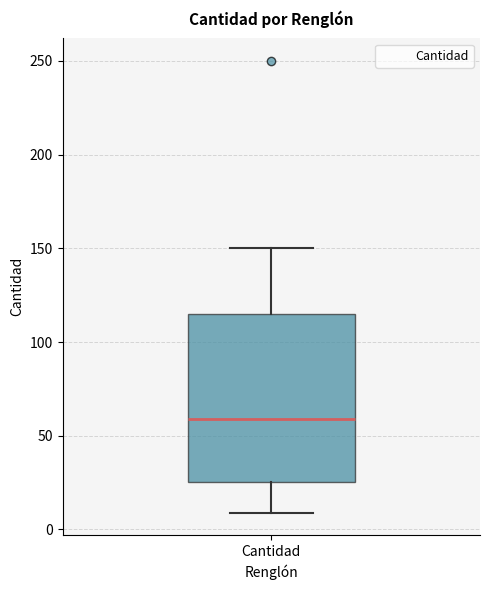

Read this box plot against the y-axis: the position of the median line, the range covered by the box, and the ends of both whiskers. The values are not printed on the chart, so give them approximately, as read against the axis.

median 60, box 25 to 115, whiskers 10 to 150